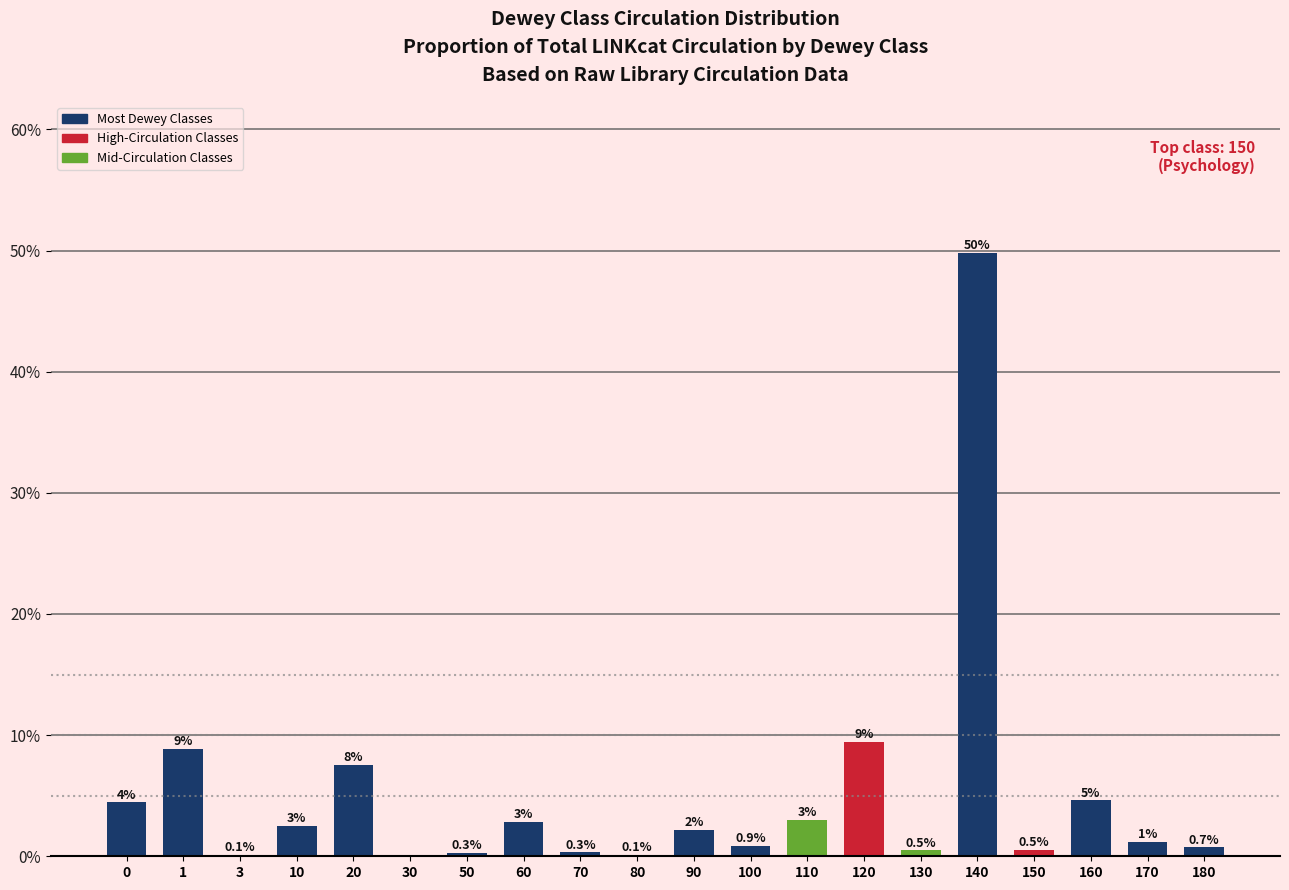

True or false: the data shows 4.1 at 1.

False